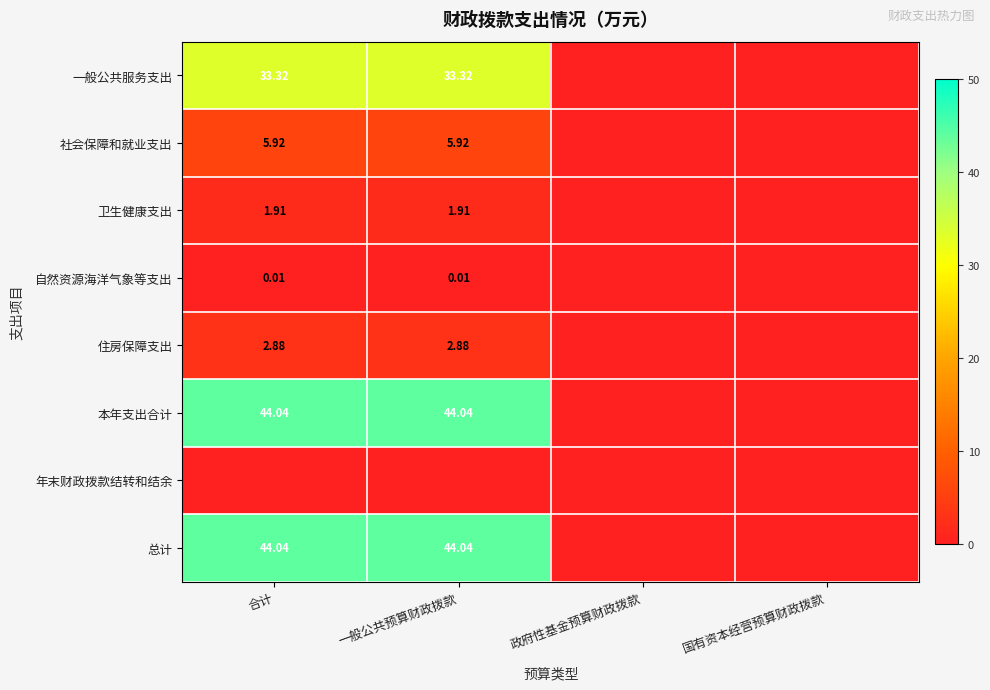

Is the value of 自然资源海洋气象等支出 at 一般公共预算财政拨款 greater than the value of 卫生健康支出 at 一般公共预算财政拨款?

No